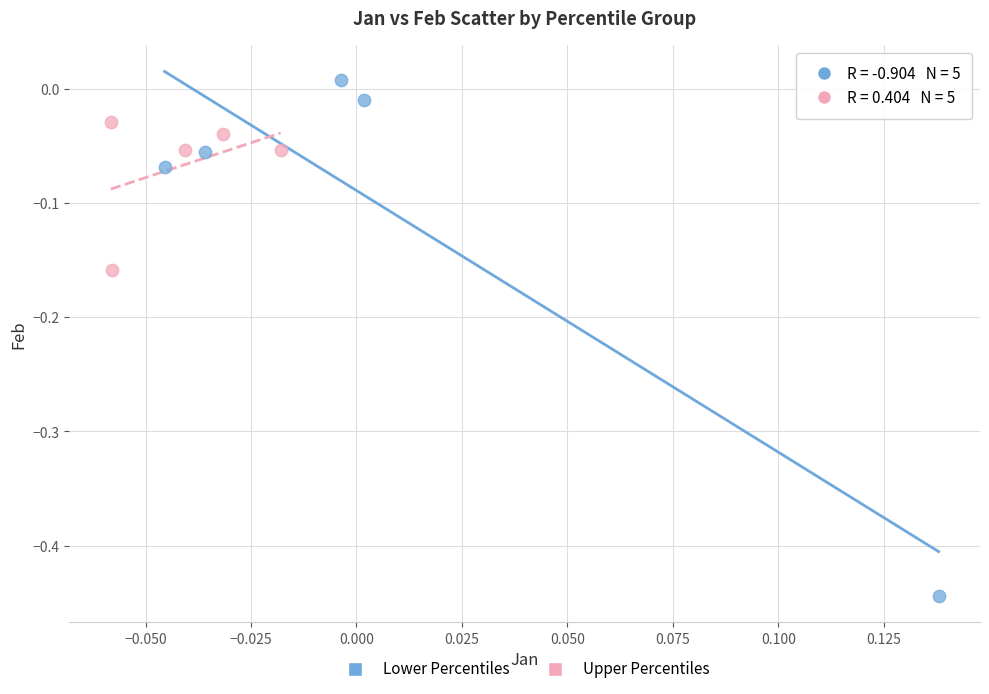

What are all the series names shown in the legend?

Lower Percentiles, Upper Percentiles